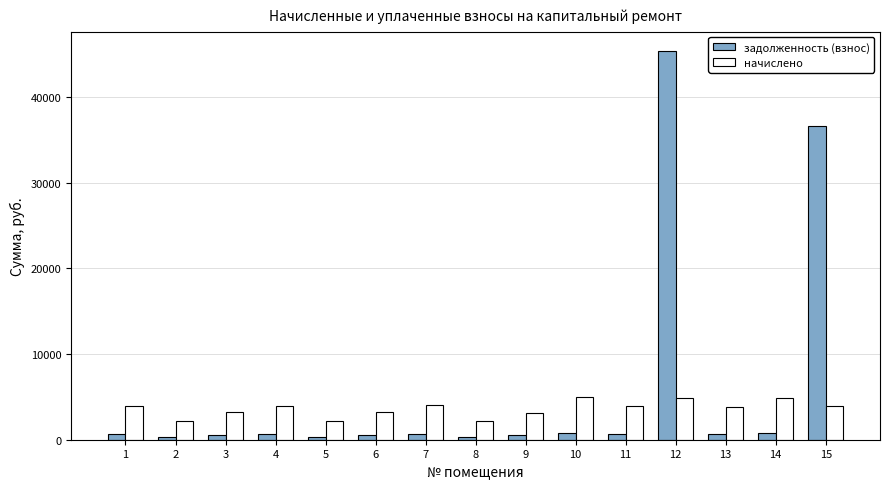

Which series has the largest total across all categories?

задолженность (взнос)